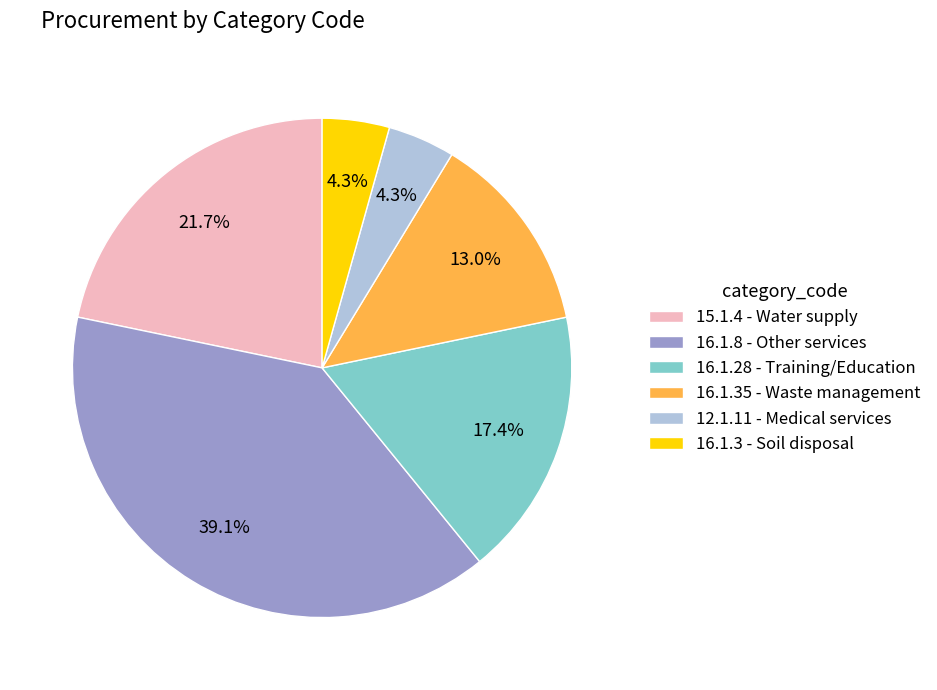

Is there a majority slice in this chart?

No